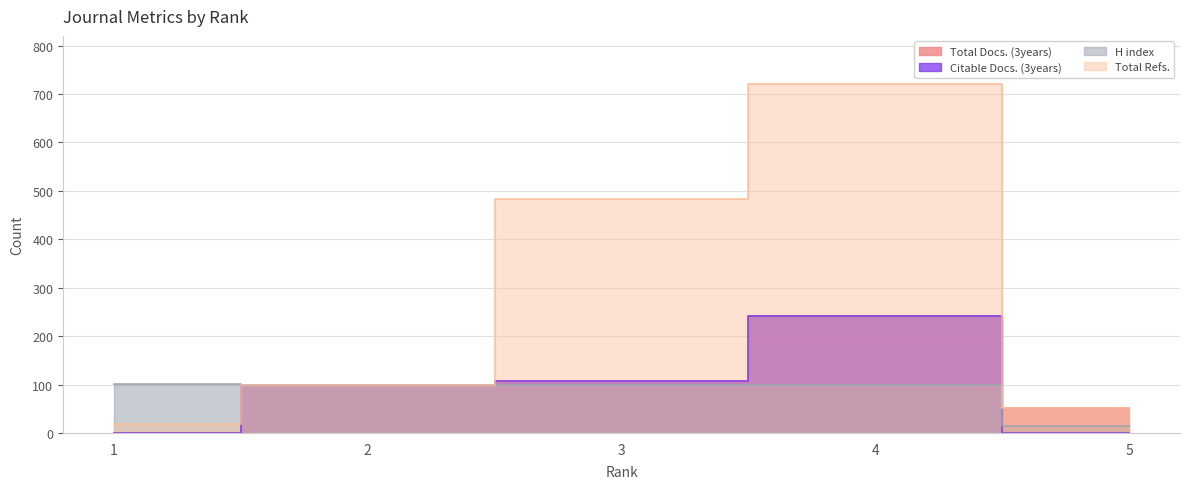

Does the chart have visible grid lines?

Yes